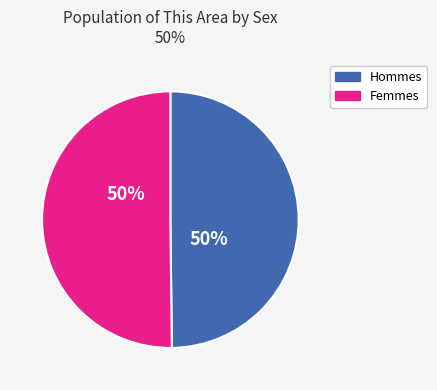

To the nearest percent, what is the average slice percentage?

50%